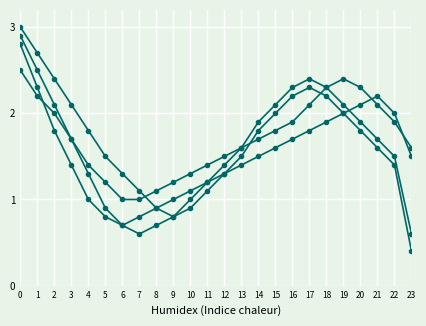

How many distinct data groups are displayed?

4